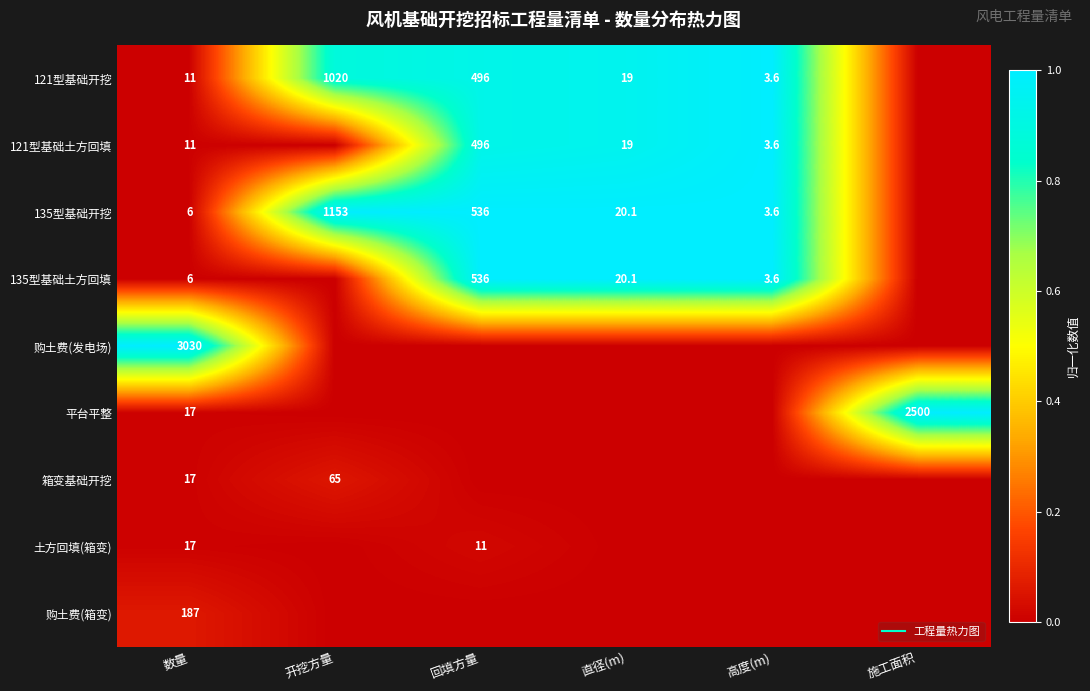

True or false: 135型基础开挖 has a value of 0.0 at 数量.

False